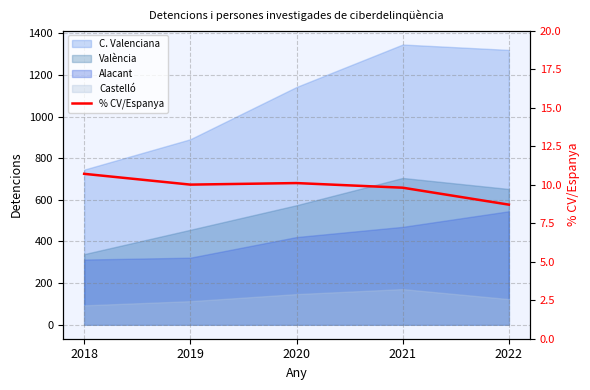

How many lines are shown in the chart?

1